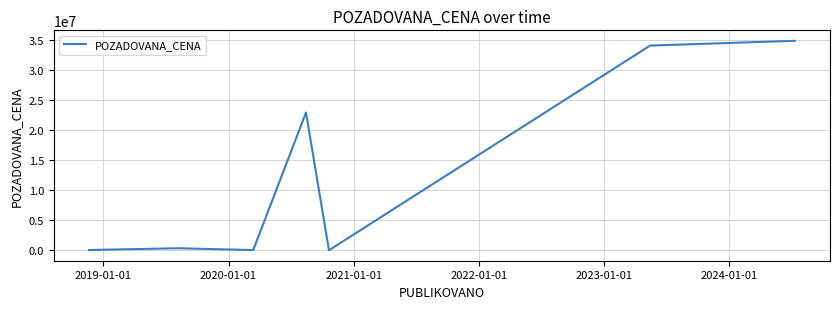

True or false: the data has more than 2 interior local peaks.

False